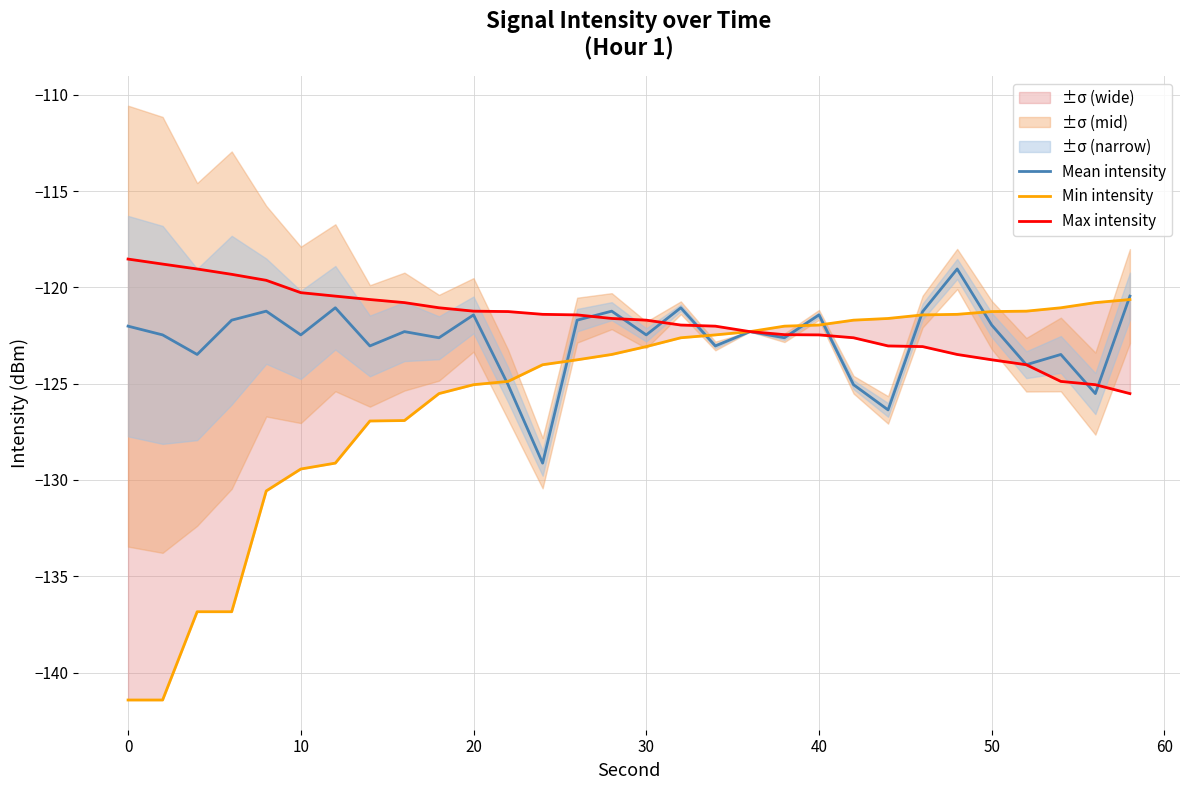

What is the highest value of the Mean intensity series?

-119.0